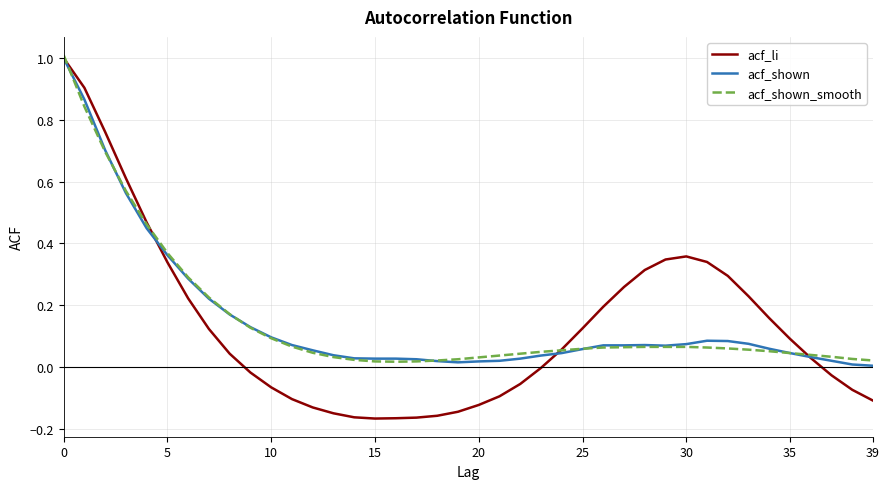

Which series has the largest range (max minus min)?

acf_li